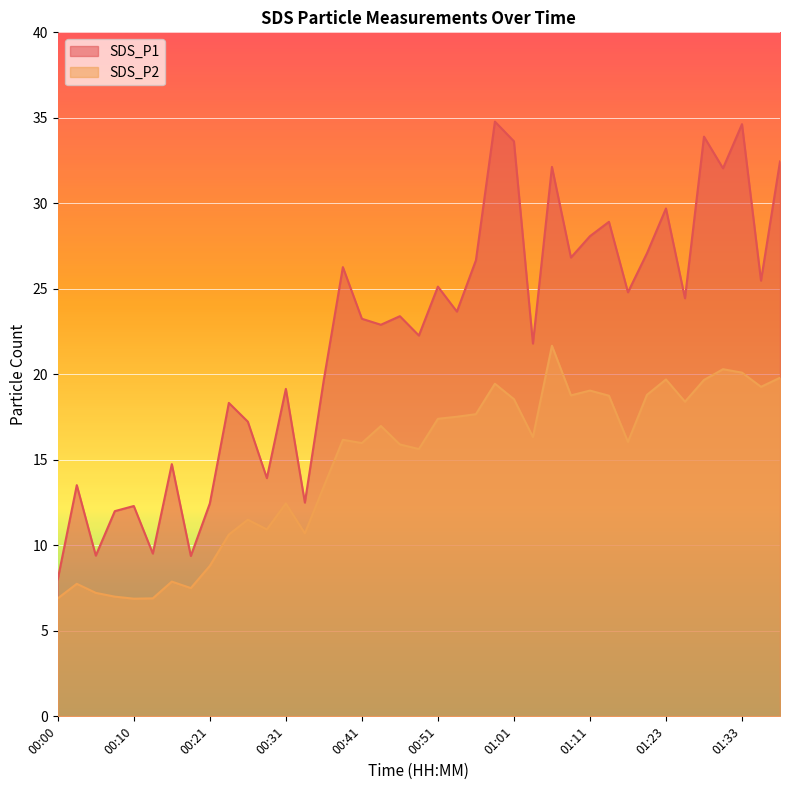

How many data points in SDS_P1 are above 23?

21